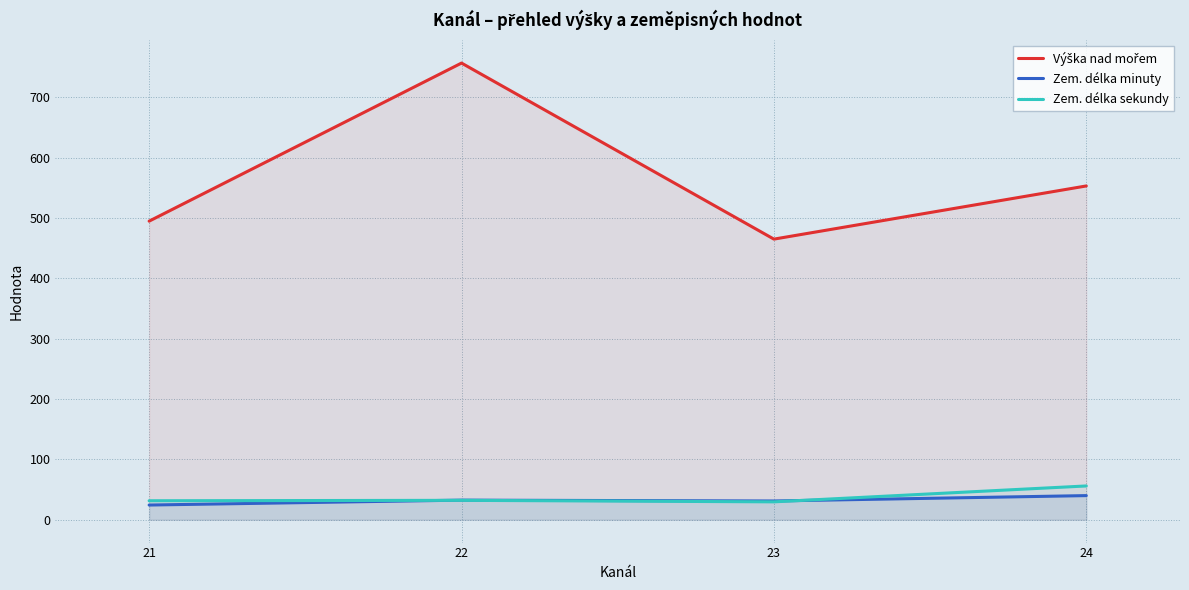

In Zem. délka minuty, how many points are higher than both neighbors (excluding endpoints)?

1